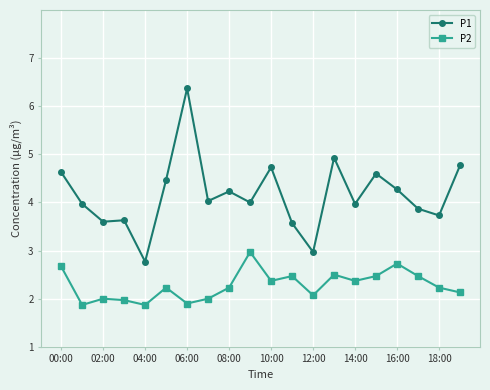

Which series has the largest range (max minus min)?

P1